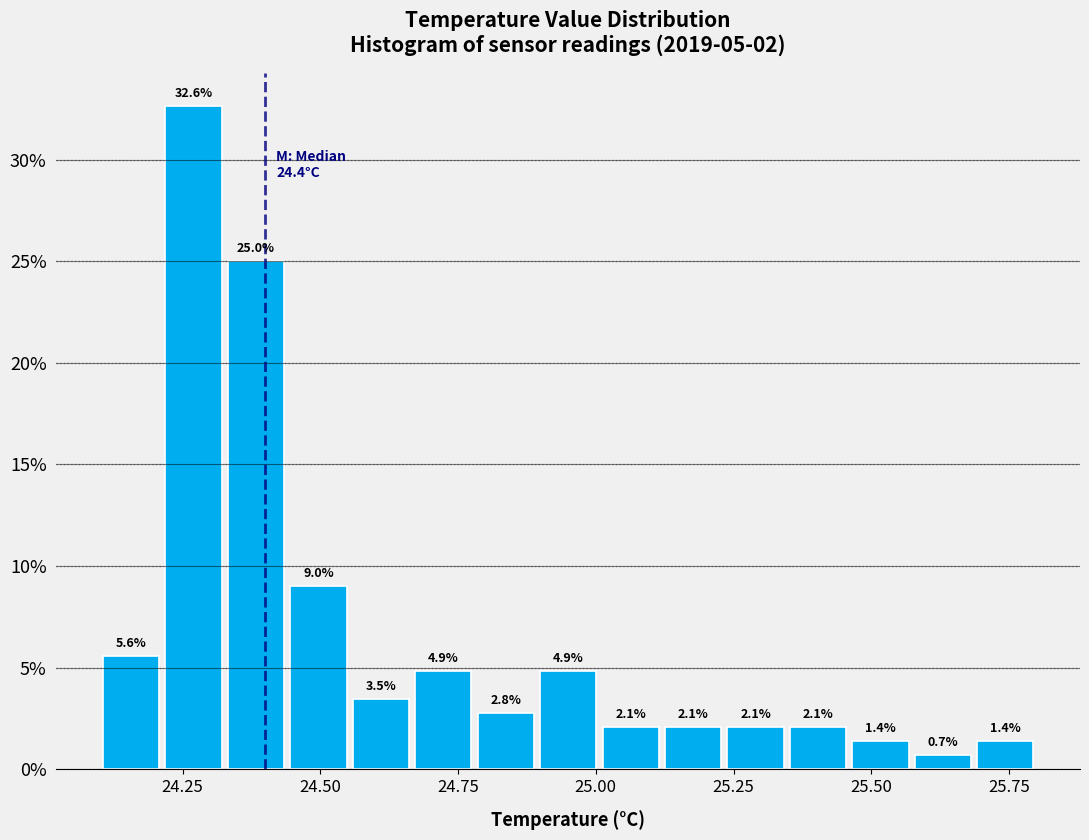

Around what value on the x-axis is the tallest bar? Give the approximate position of its centre, as read against the axis.

24.25